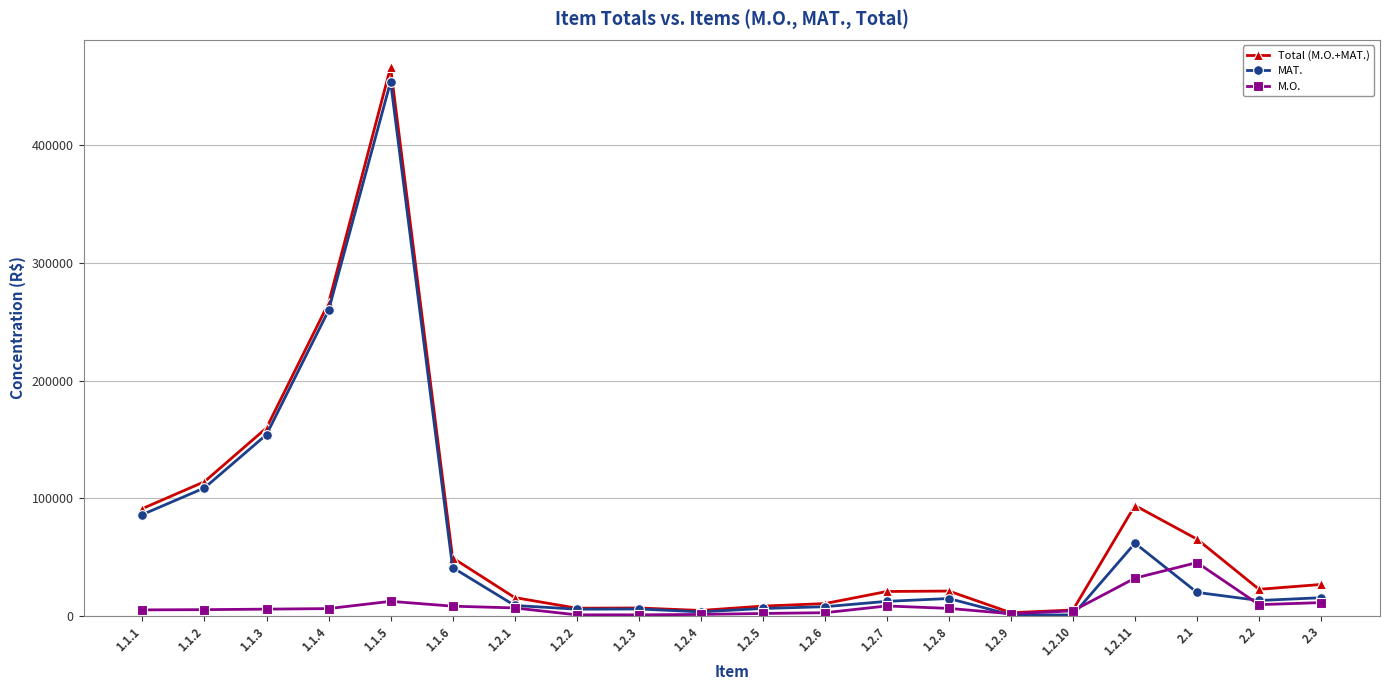

At which label is MAT. closest to 227394?

1.1.4